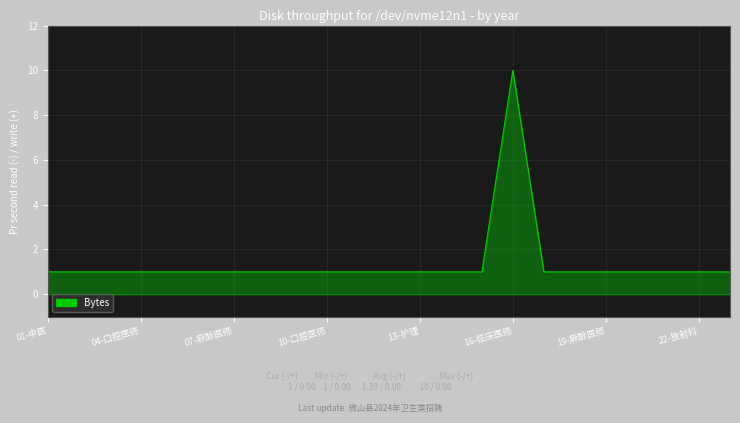

What is the average value?

1